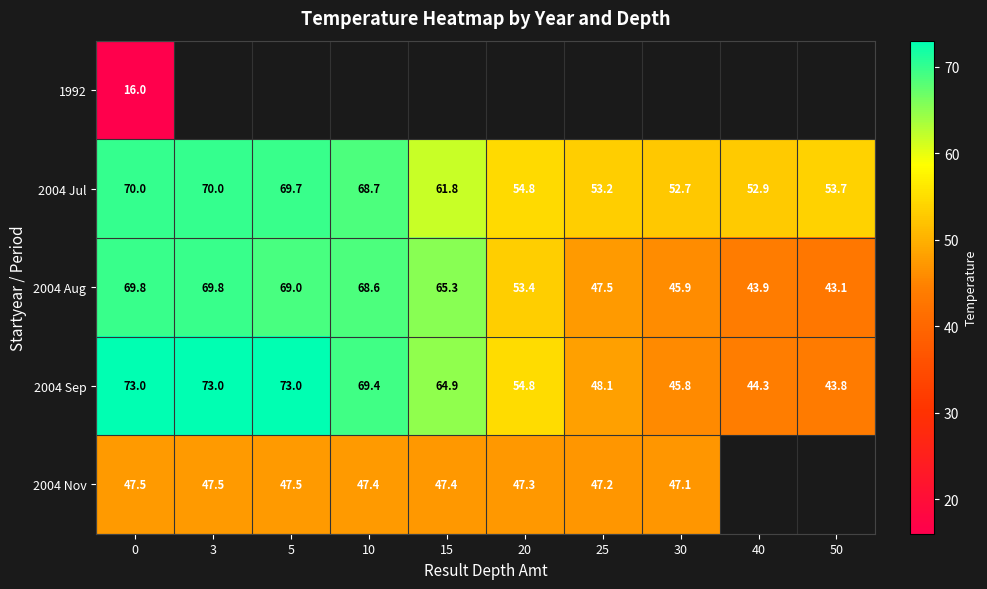

True or false: 2004 Nov has a value of 31.2 at 5.

False